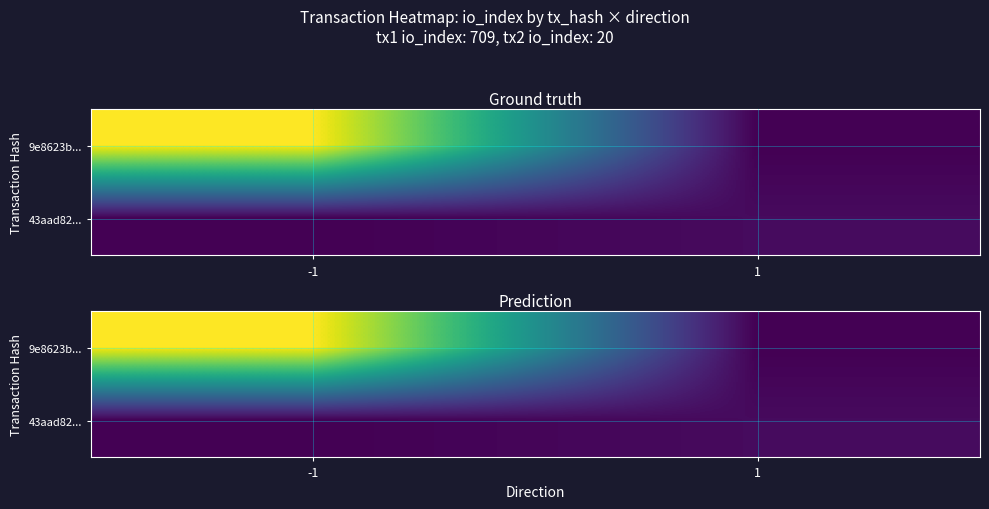

At which category is the sum across all series the highest?

-1